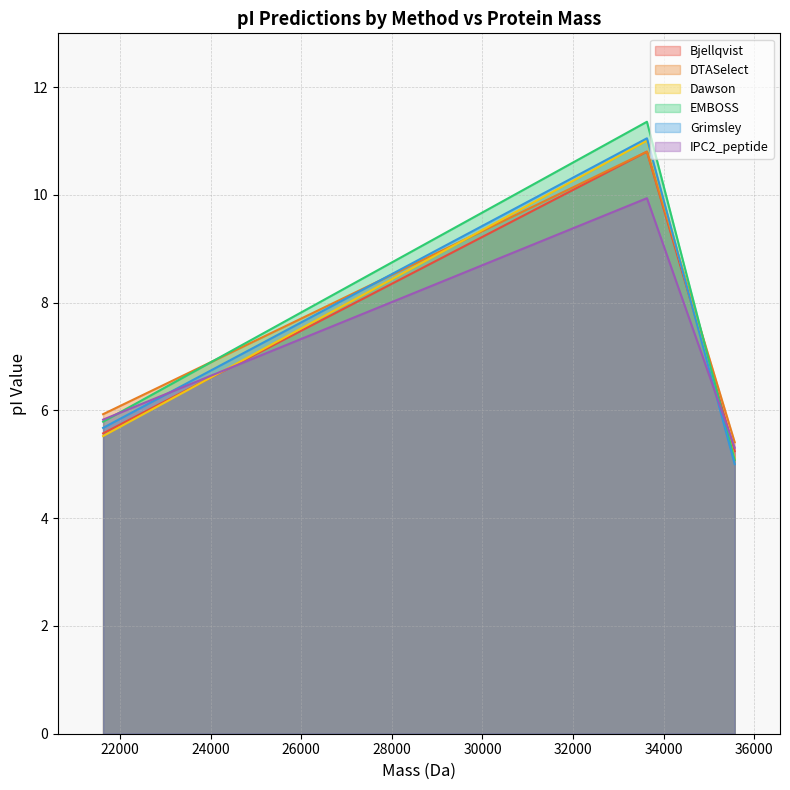

Which label corresponds to the smallest value in the chart?

35566.14863999996